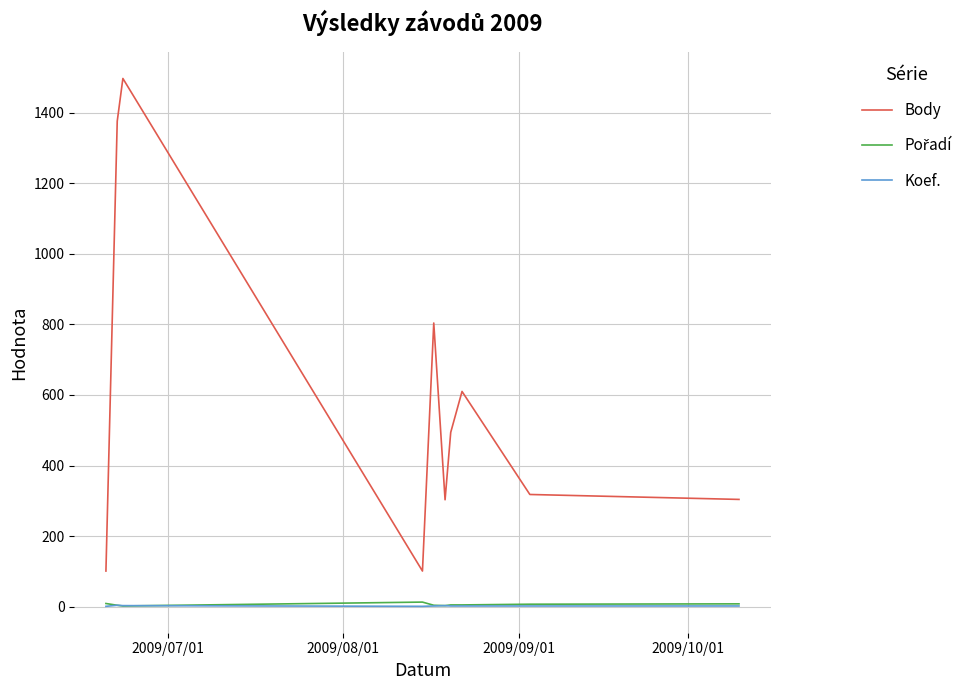

What is the maximum value shown in the chart?

1497